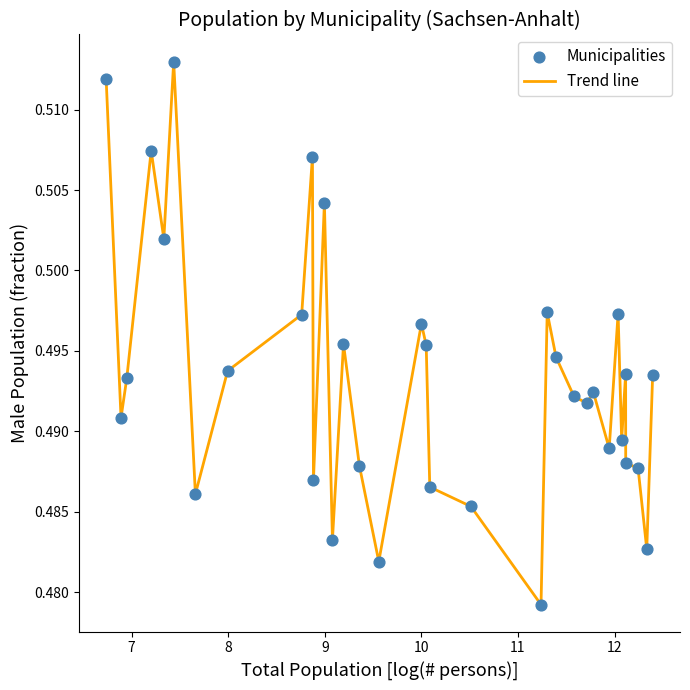

Does the chart have visible grid lines?

No